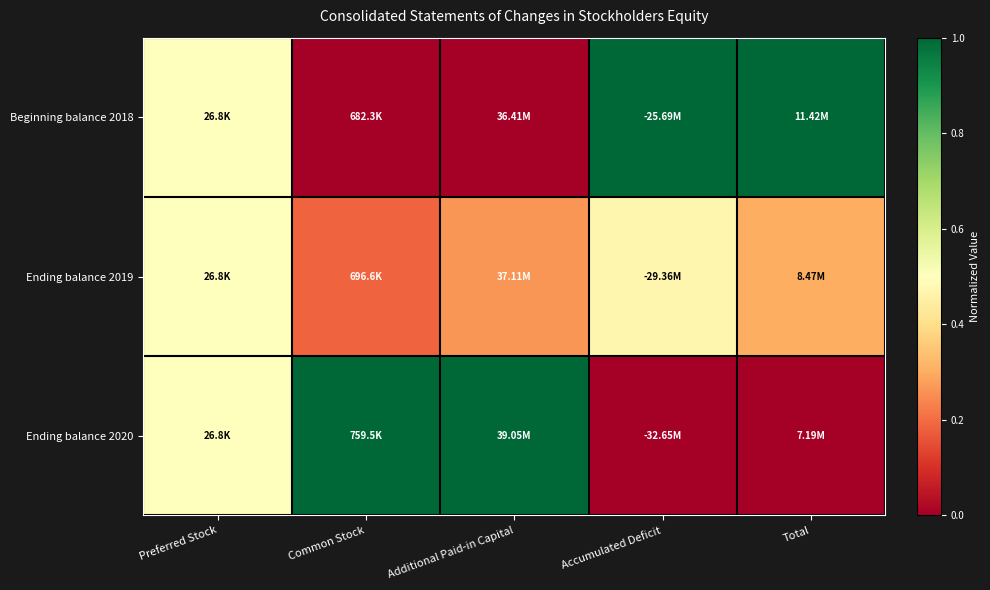

What is the difference between the highest and lowest values at Common Stock?

1.0